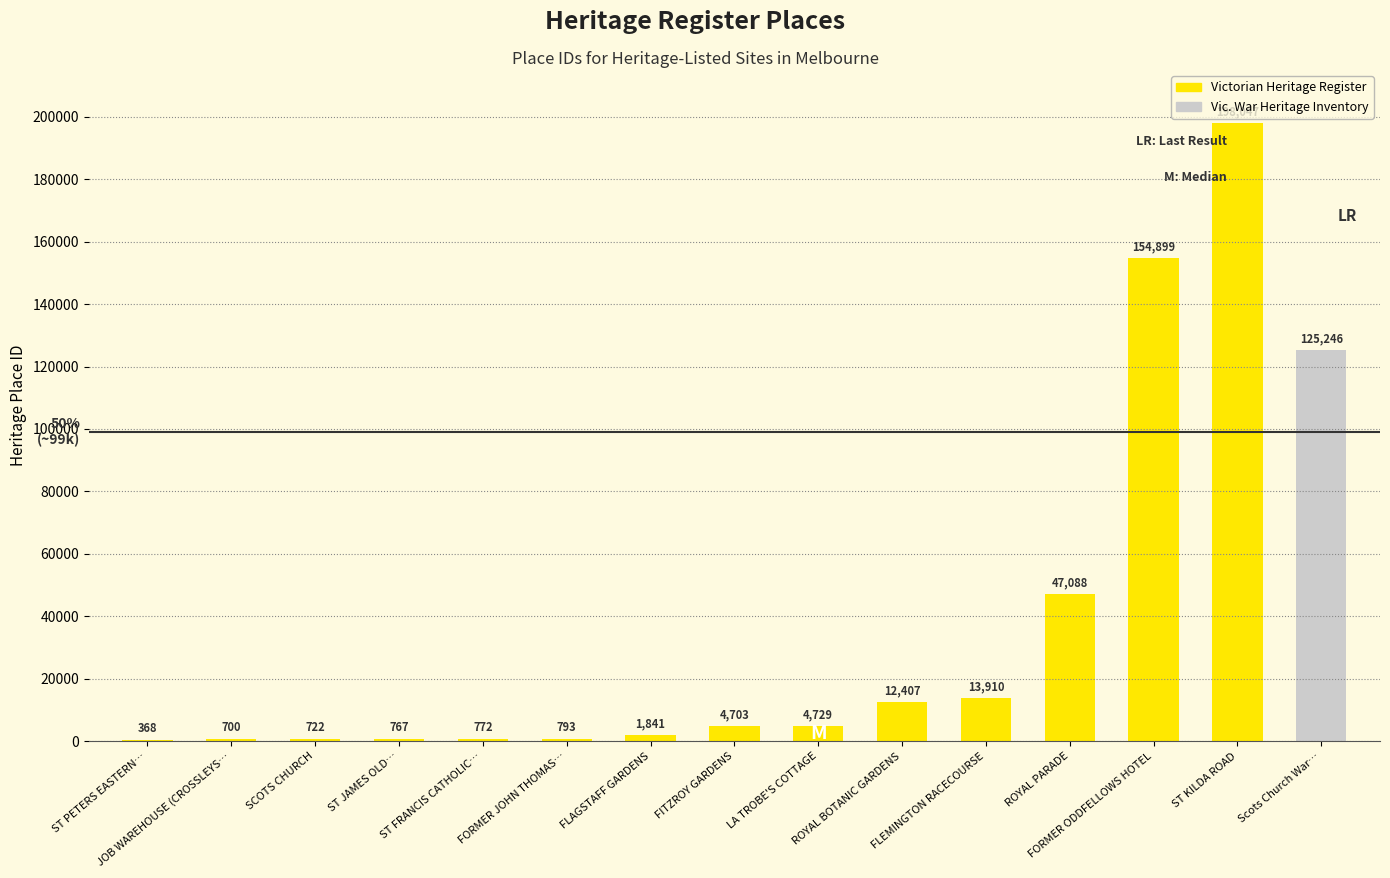

What is the sum of the values at ST FRANCIS CATHOLIC… and FITZROY GARDENS?

5475